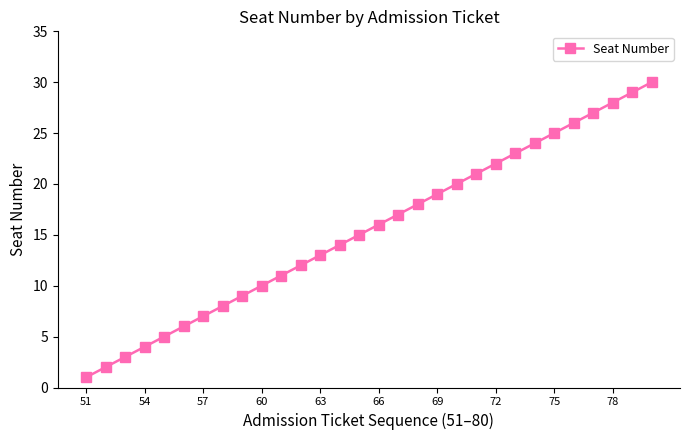

True or false: the data has more than 2 interior local peaks.

False